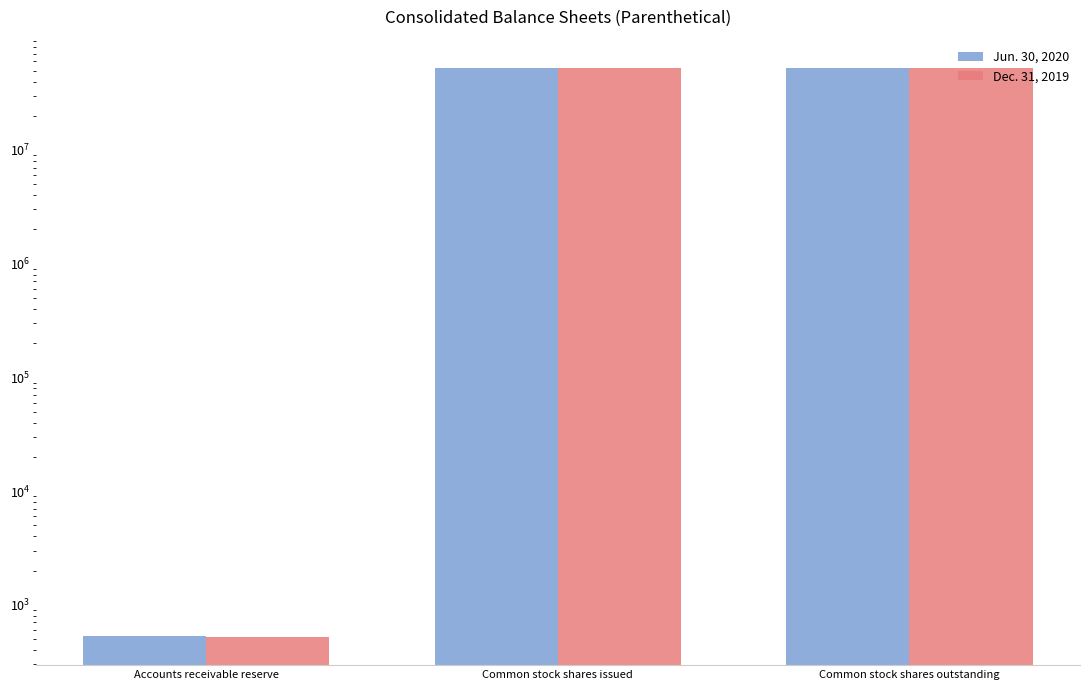

At which label is Dec. 31, 2019 closest to 26039391?

Accounts receivable reserve